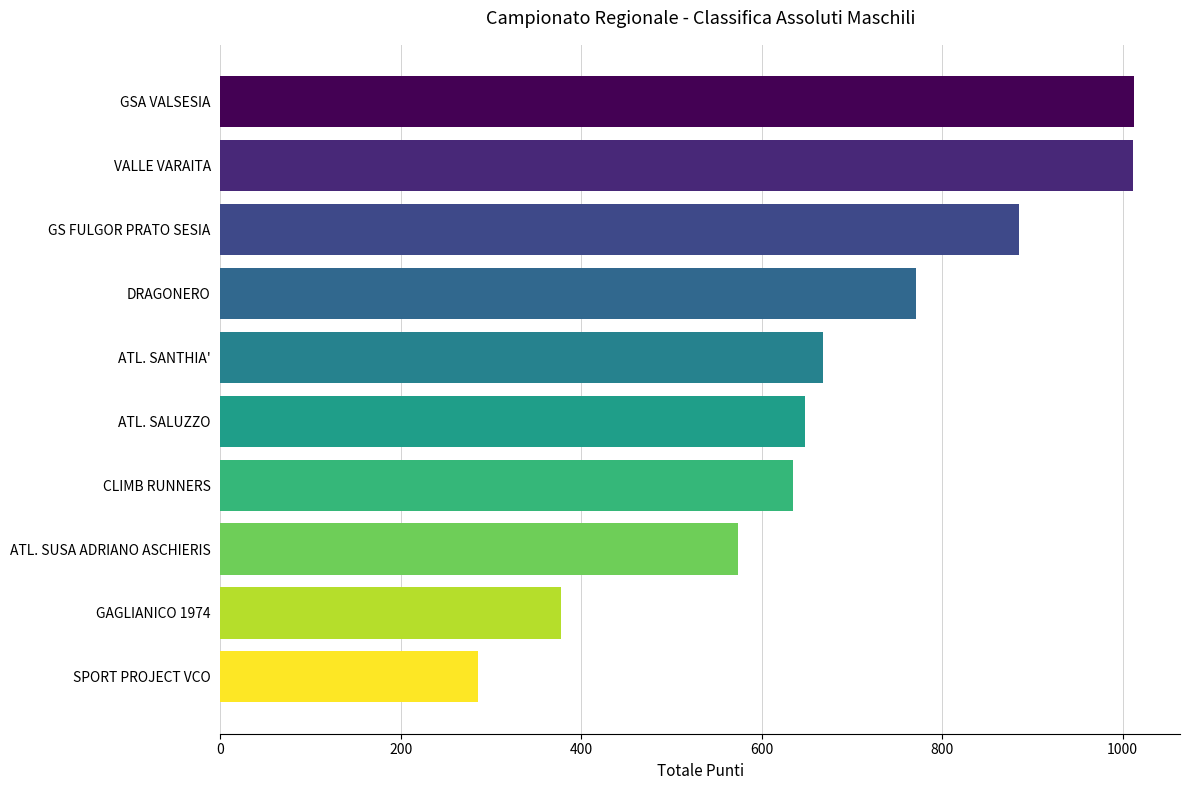

What is the sum of all values?

6869